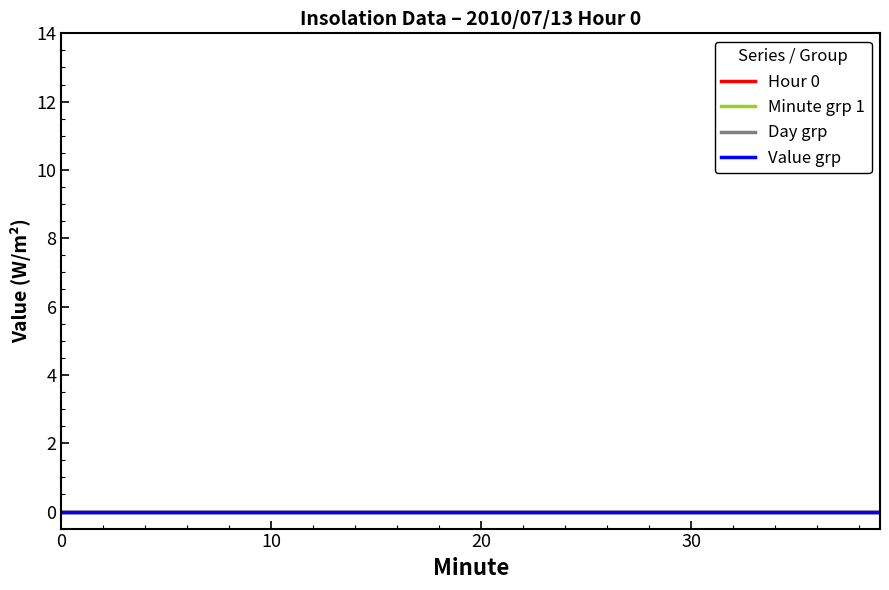

What are all the series names shown in the legend?

Hour, Minute, Day, Value